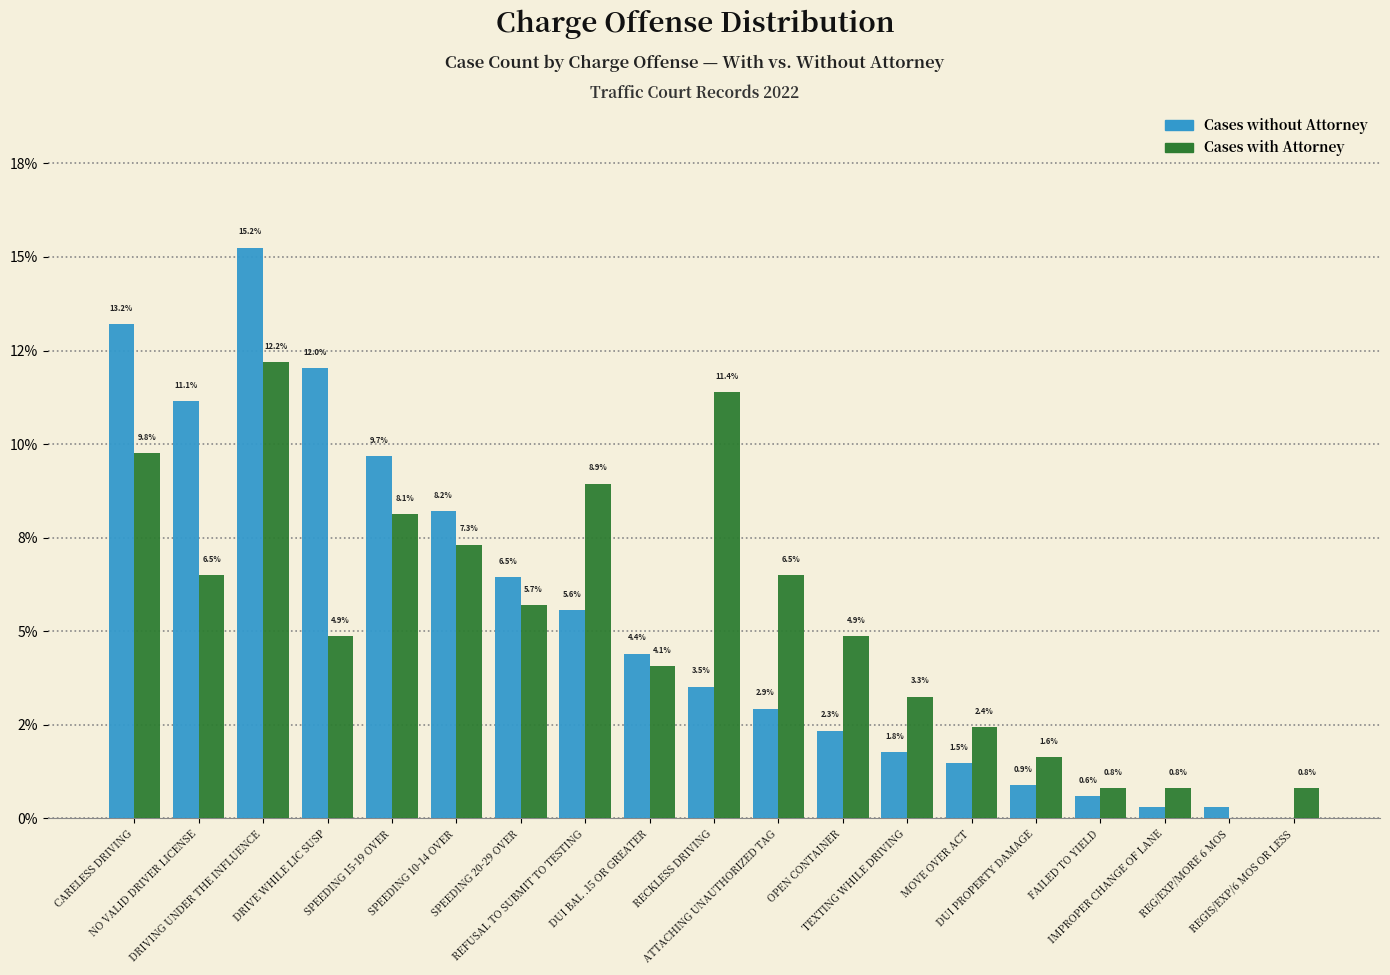

Are the bars horizontal?

No